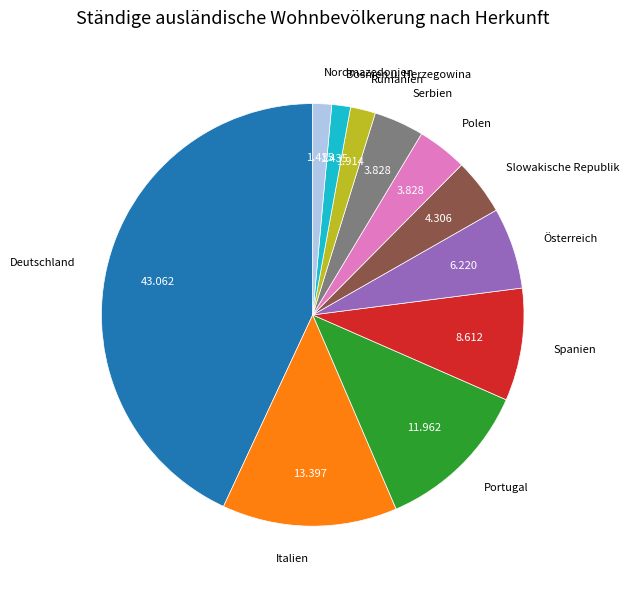

Count the number of slices in the pie.

11